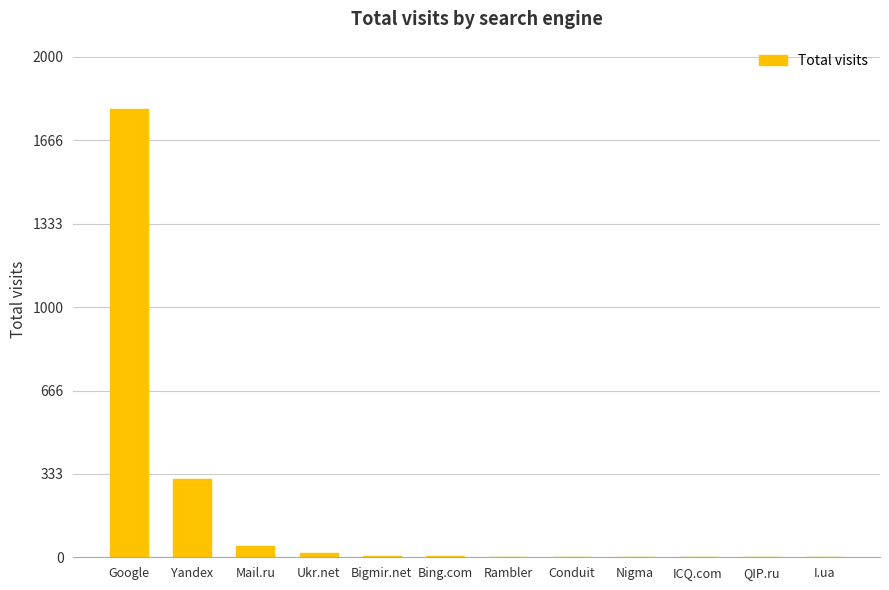

Where is the data nearest to the value 896?

Yandex